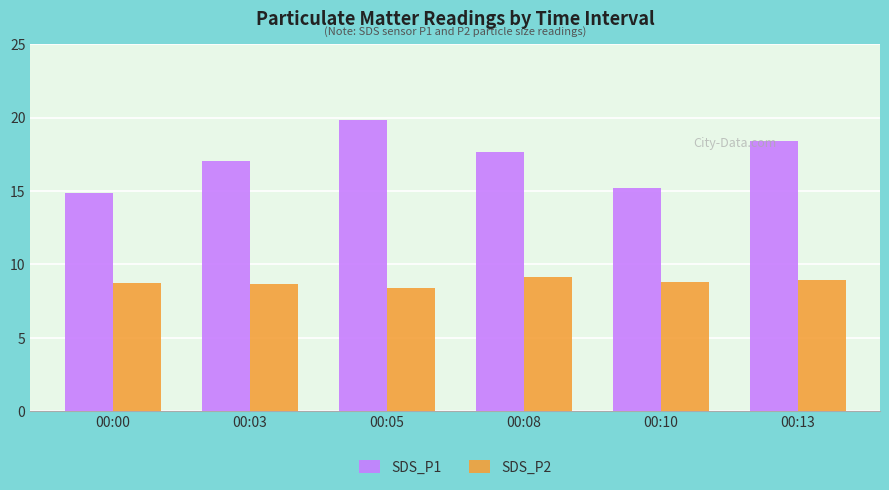

How many groups of bars are there?

6